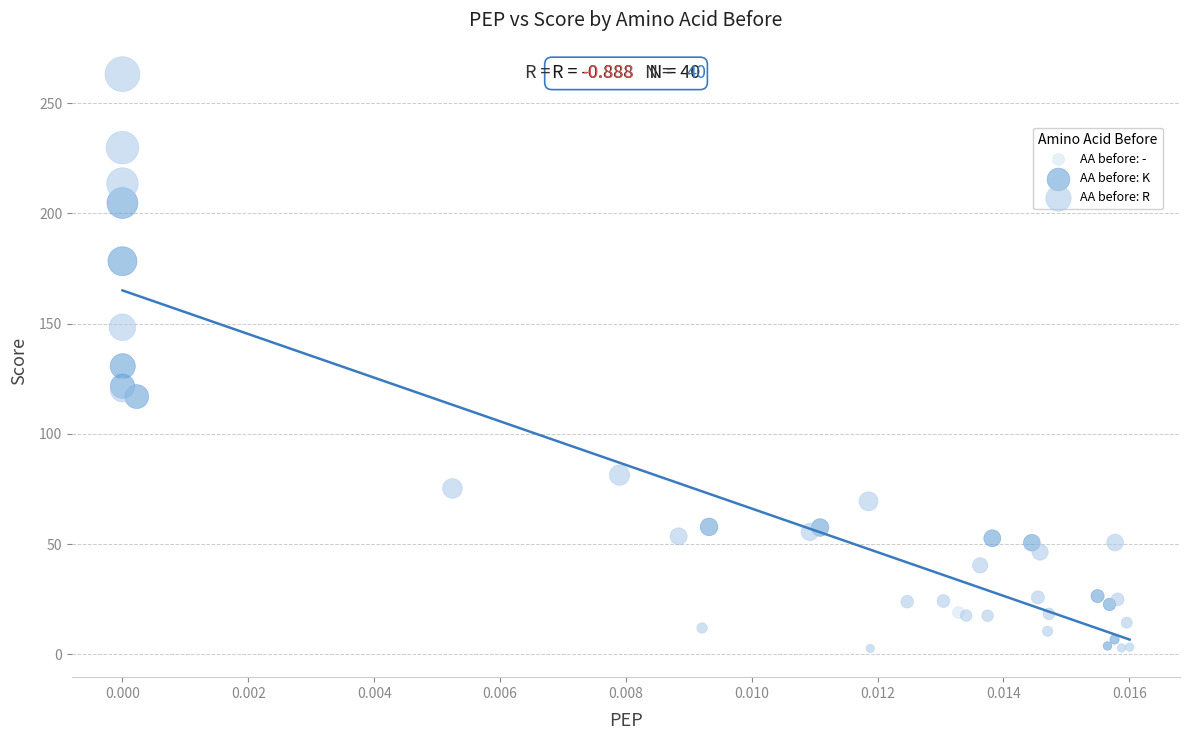

Which series reaches the maximum Y coordinate?

AA before: R